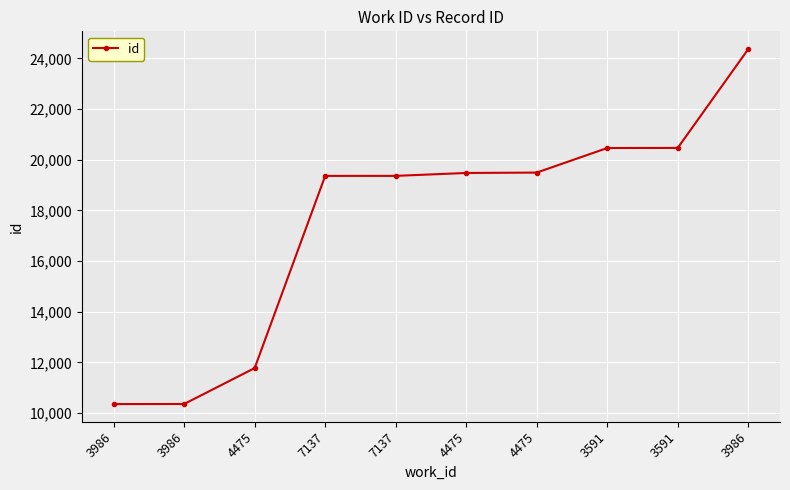

How many lines are shown in the chart?

1